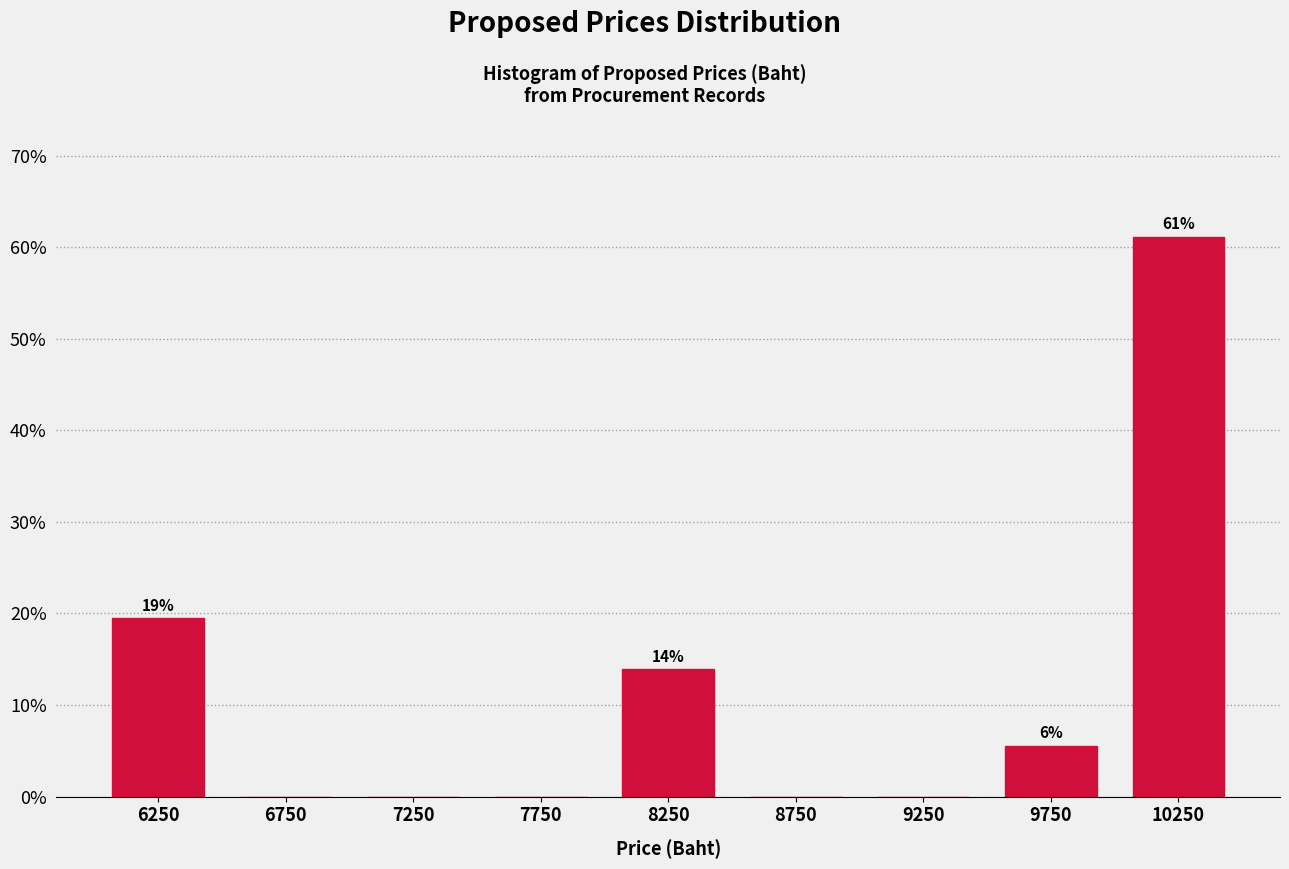

Reading left to right, what are all the values shown in this chart?

6250=19.4	6750=0.0	7250=0.0	7750=0.0	8250=13.9	8750=0.0	9250=0.0	9750=5.6	10250=61.1